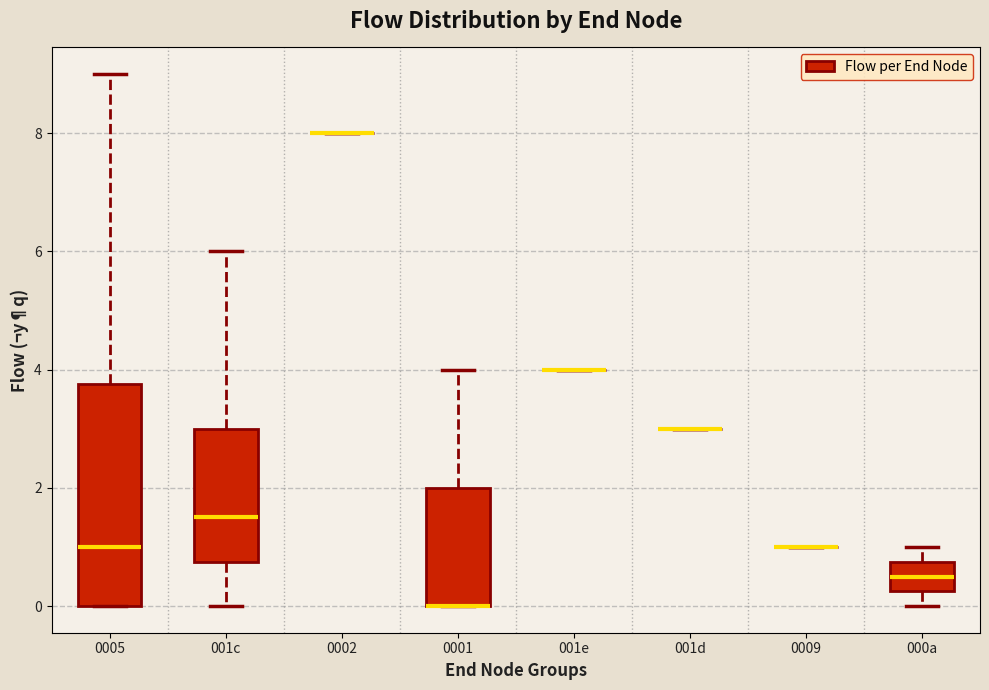

Where does the median line of the box for 000a sit on the y-axis? The values are not printed on the chart, so give them approximately, as read against the axis.

0.6